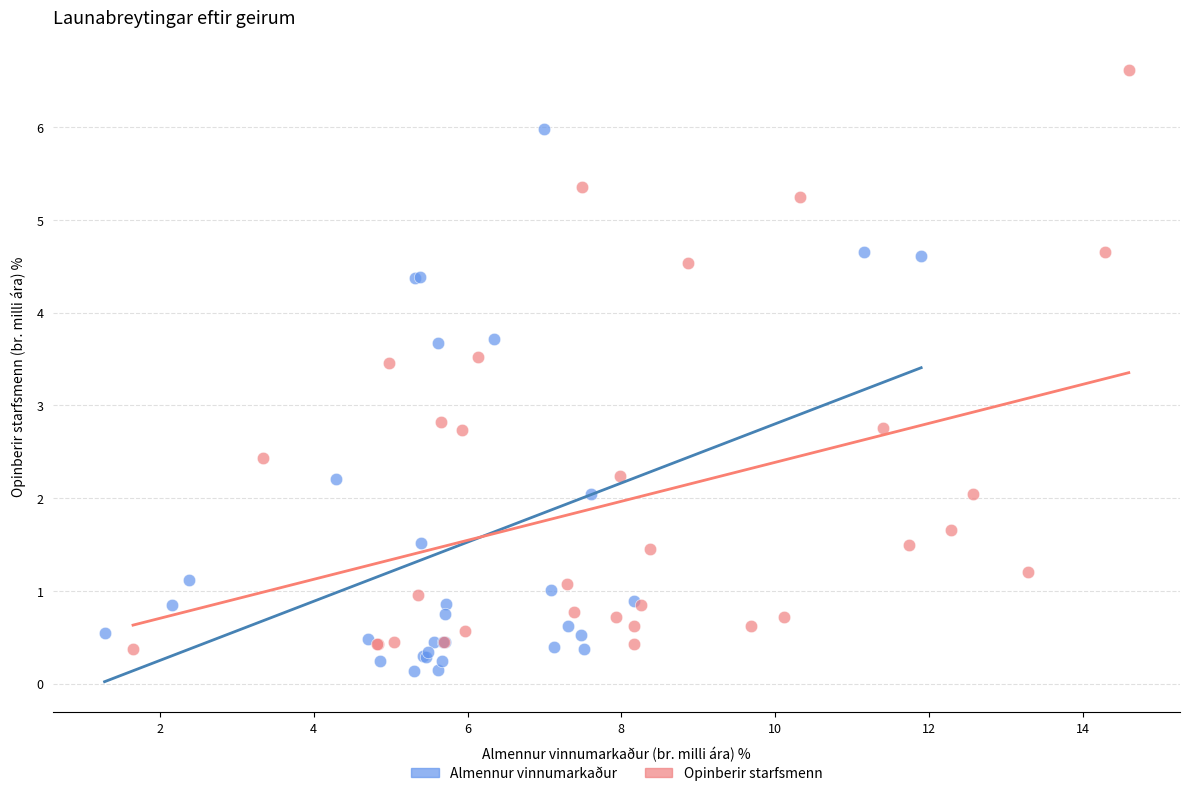

Which series reaches the maximum Y coordinate?

Opinberir starfsmenn